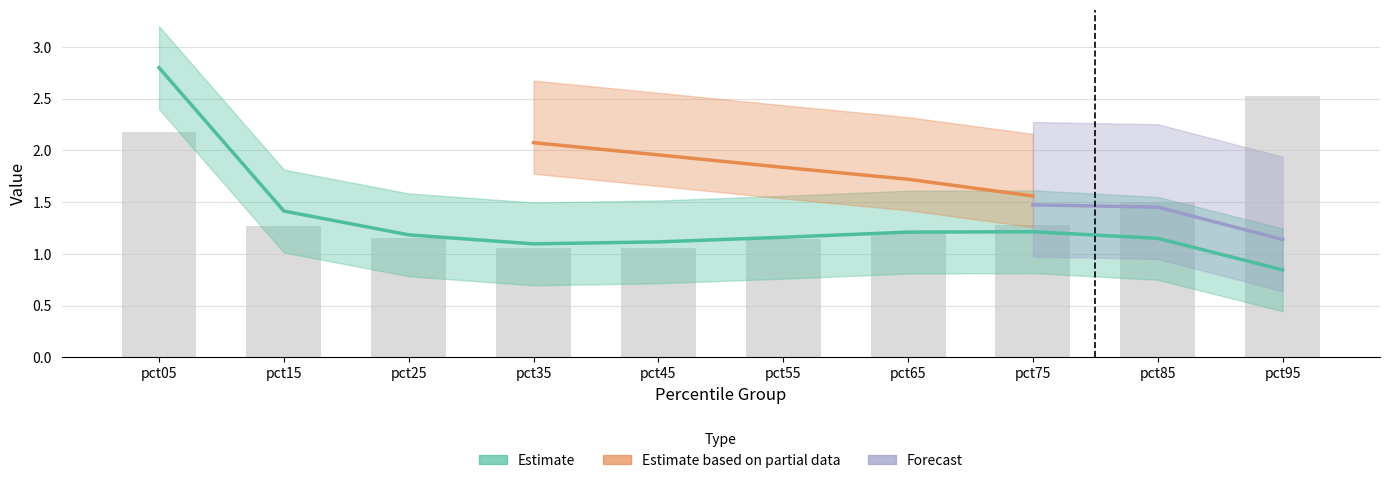

How many groups of bars are there?

10